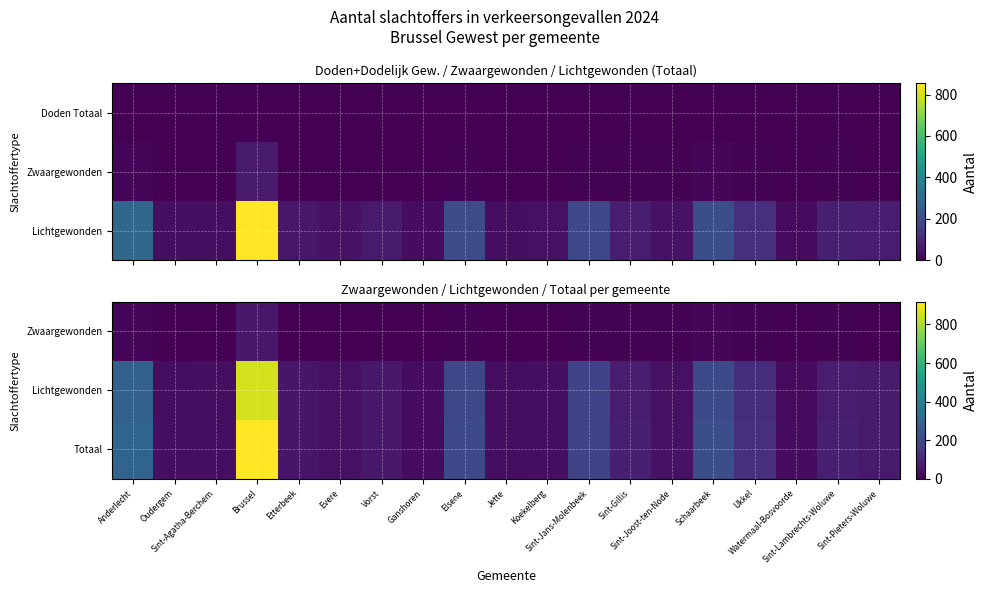

Which series has the largest total across all categories?

Totaal